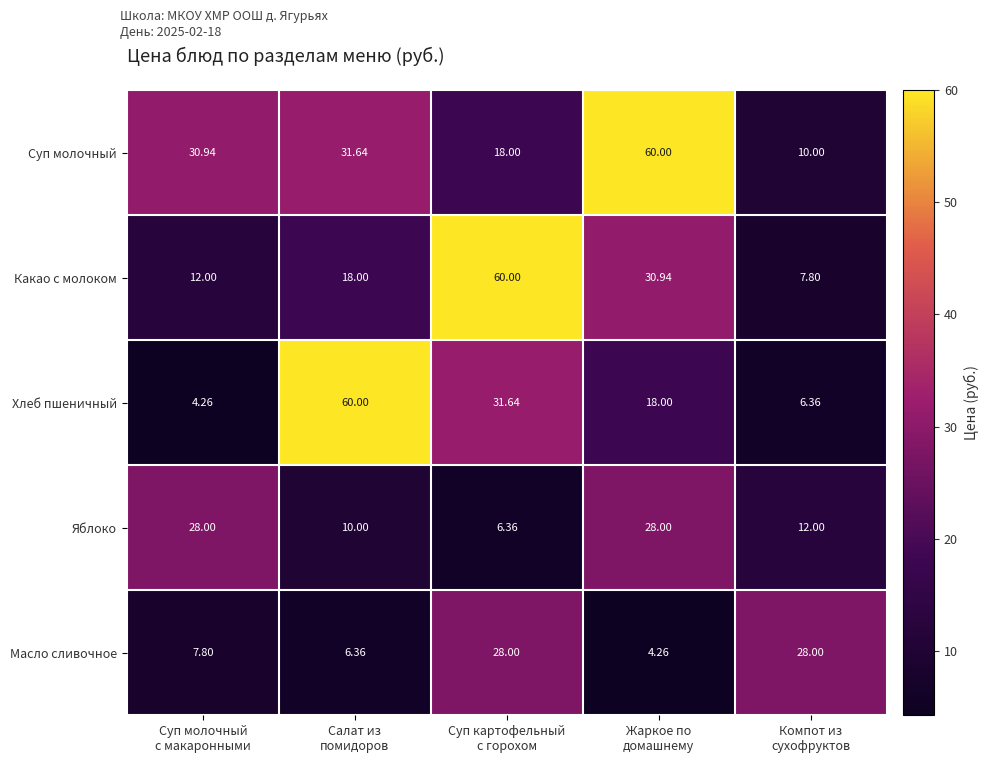

Which series has the widest spread of values?

Хлеб пшеничный